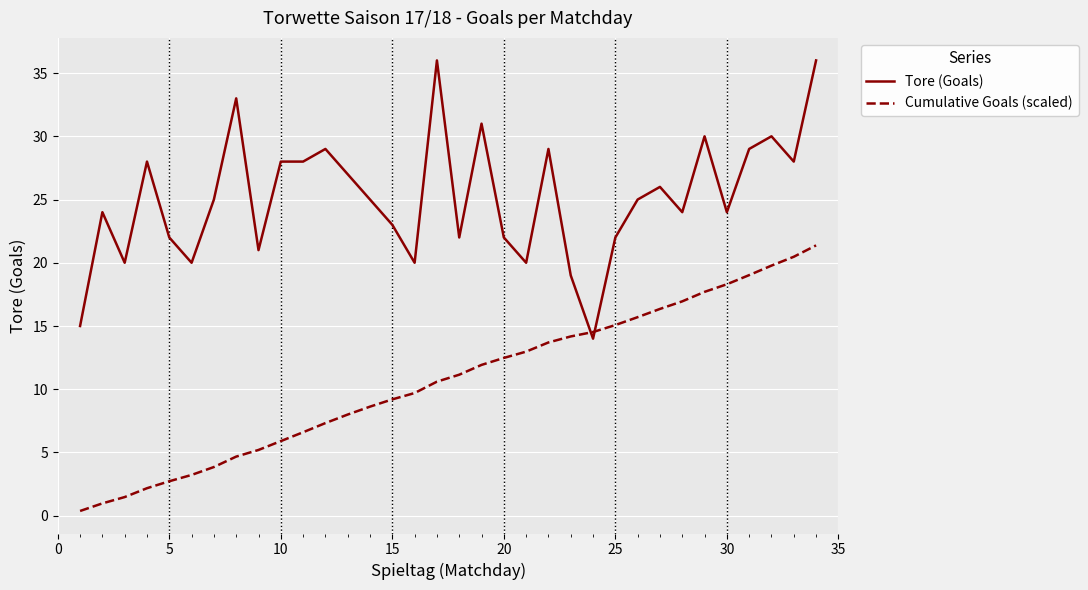

Rank the series by their maximum value, from lowest to highest.

Cumulative Goals (scaled), Tore (Goals)